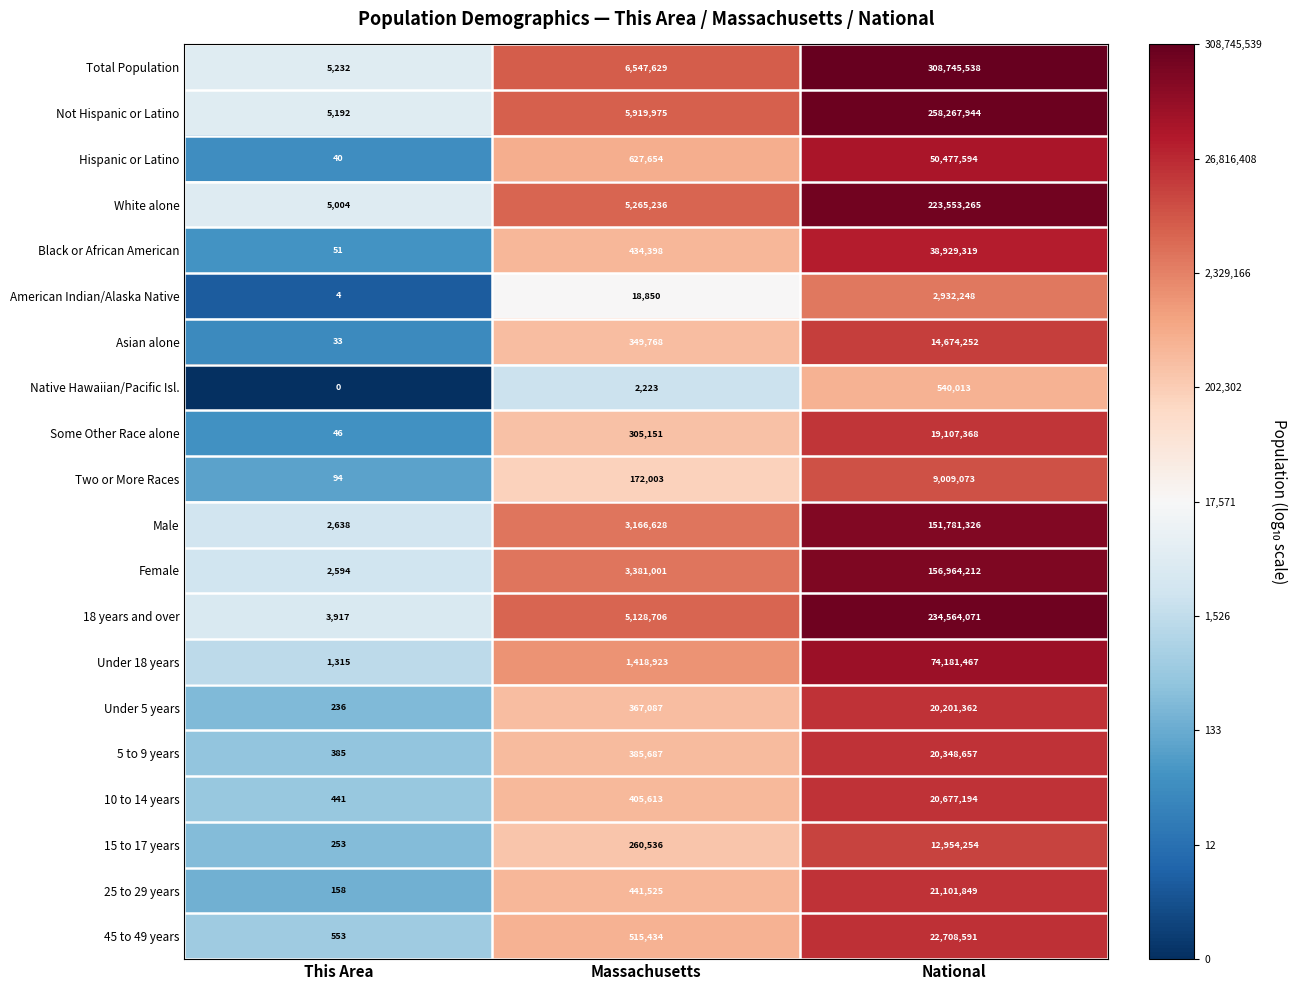

Which series has the largest total across all categories?

Total Population